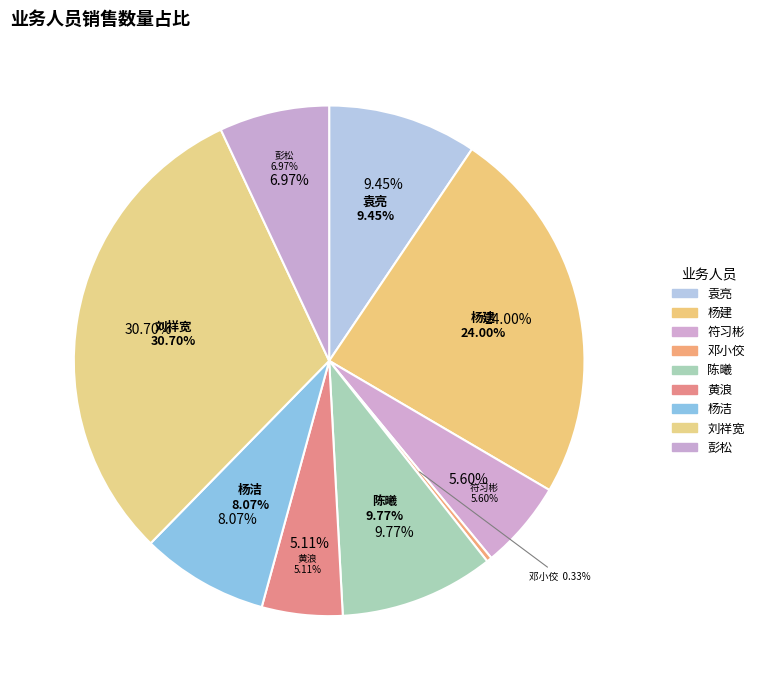

Which slice is the smallest?

邓小佼